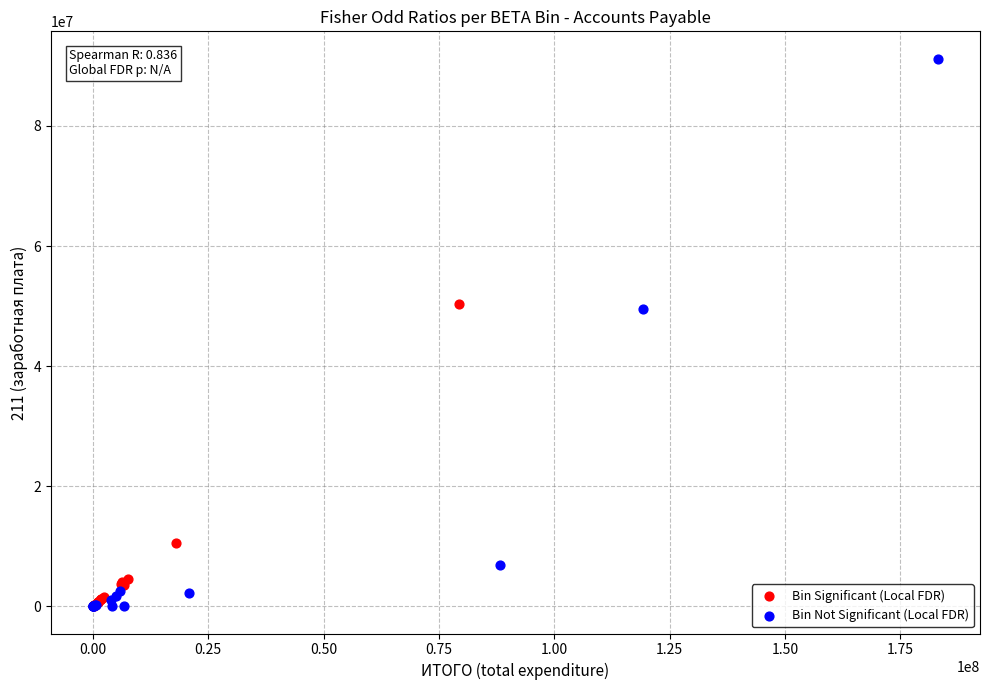

Which series has the widest spread of Y values?

Bin Not Significant (Local FDR)